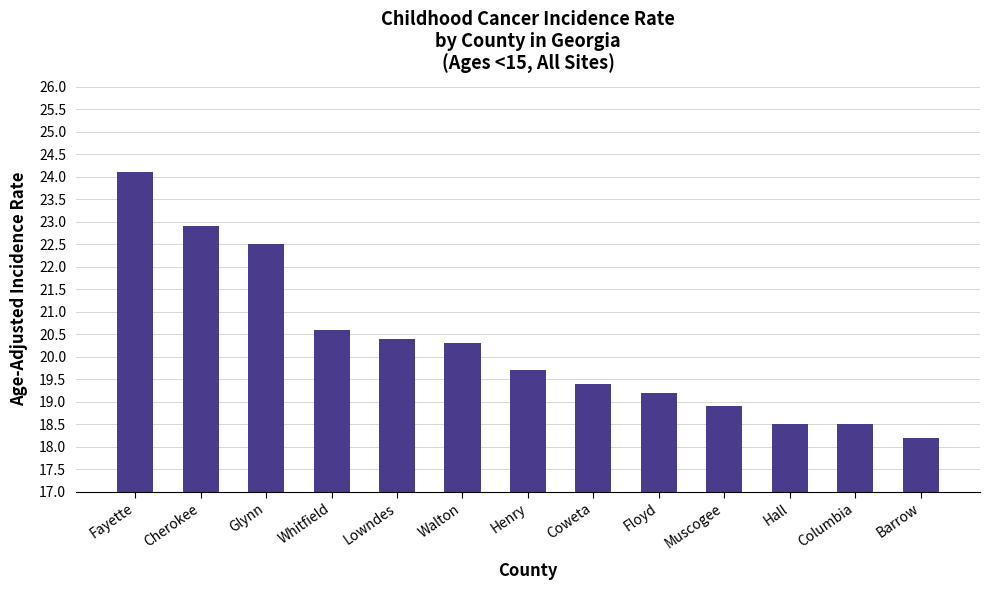

Is it true that the value at Floyd is 26.5?

False